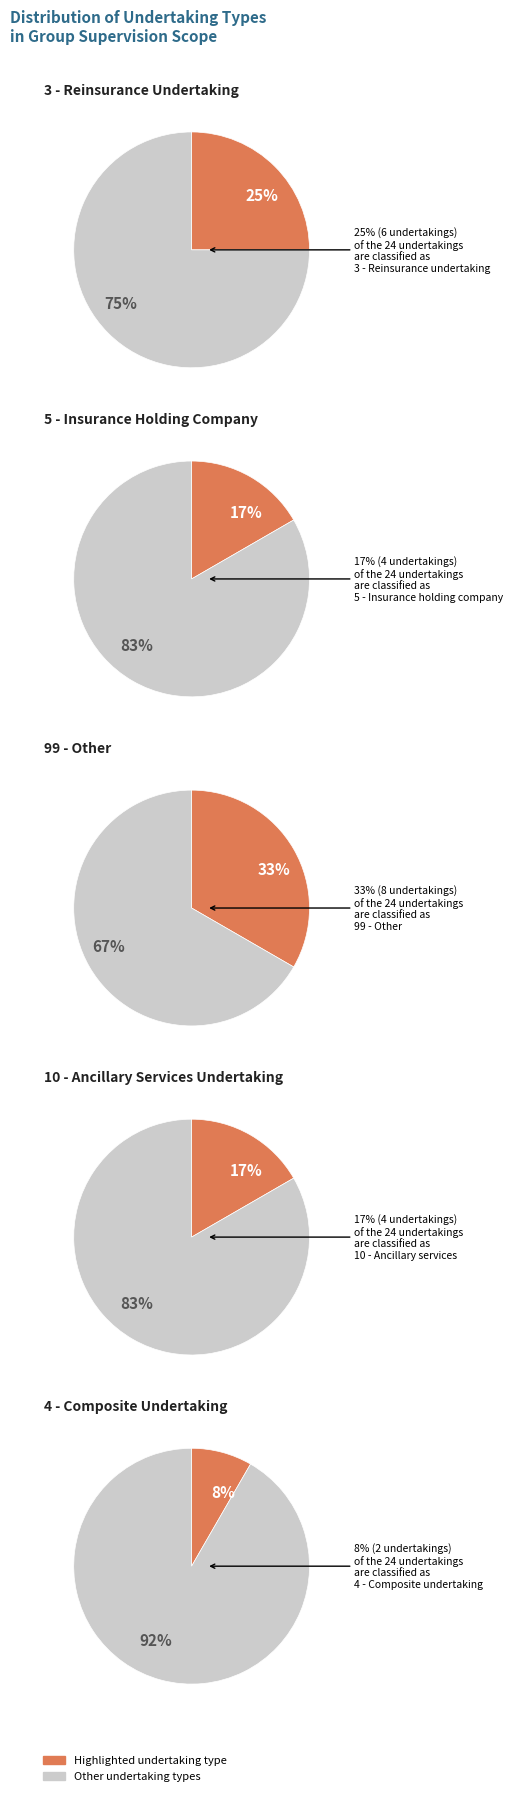

Does 10 - Ancillary services undertaking account for over 50% of the chart?

No